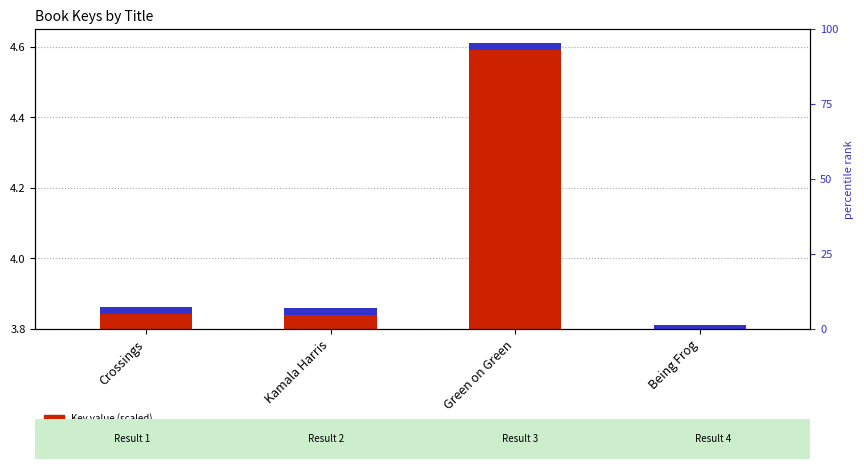

Are the bars grouped side by side (vs. stacked)?

No